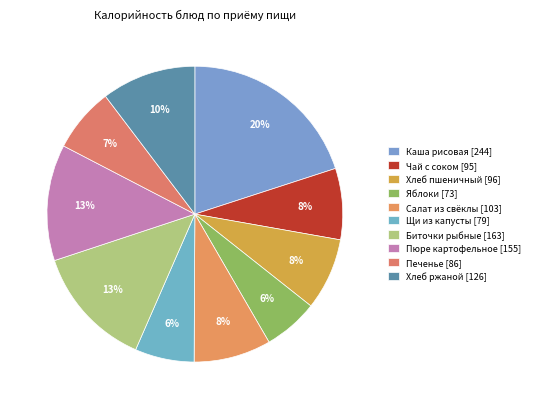

Is there any slice that represents more than half of the pie?

No